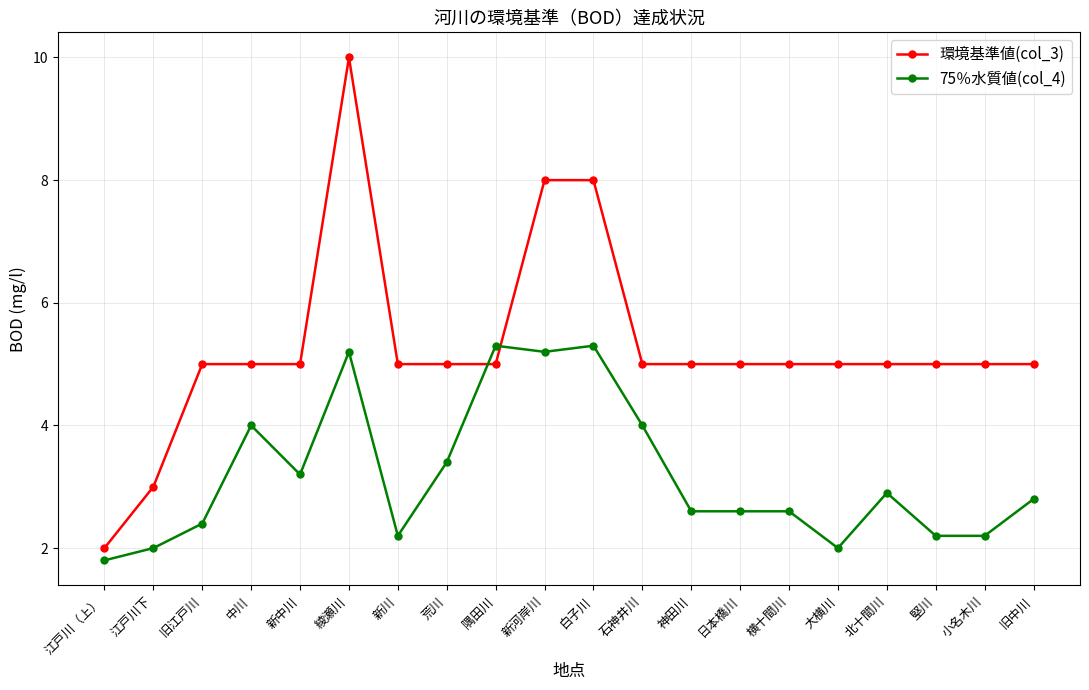

At which label is 75％水質値(col_4) closest to 3?

北十間川